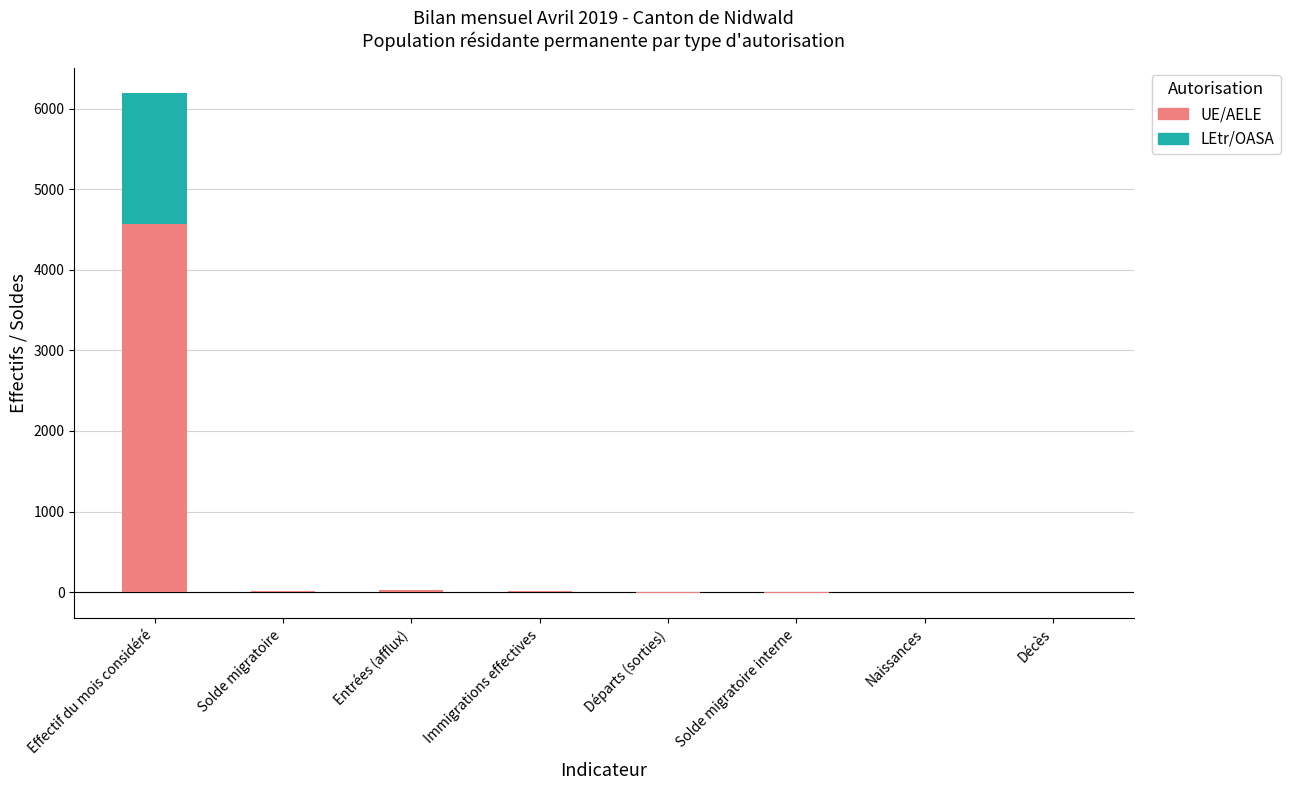

At how many categories does at least one series exceed 929?

1